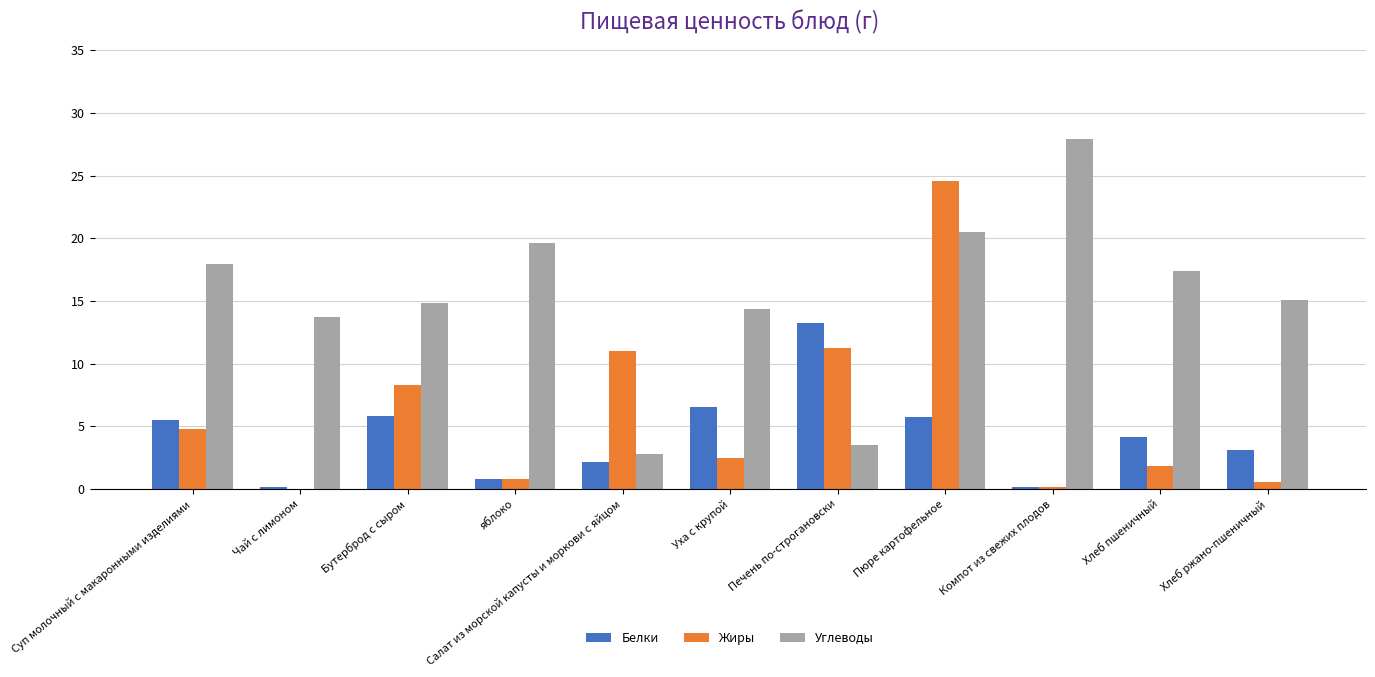

How many series are shown in this chart?

3